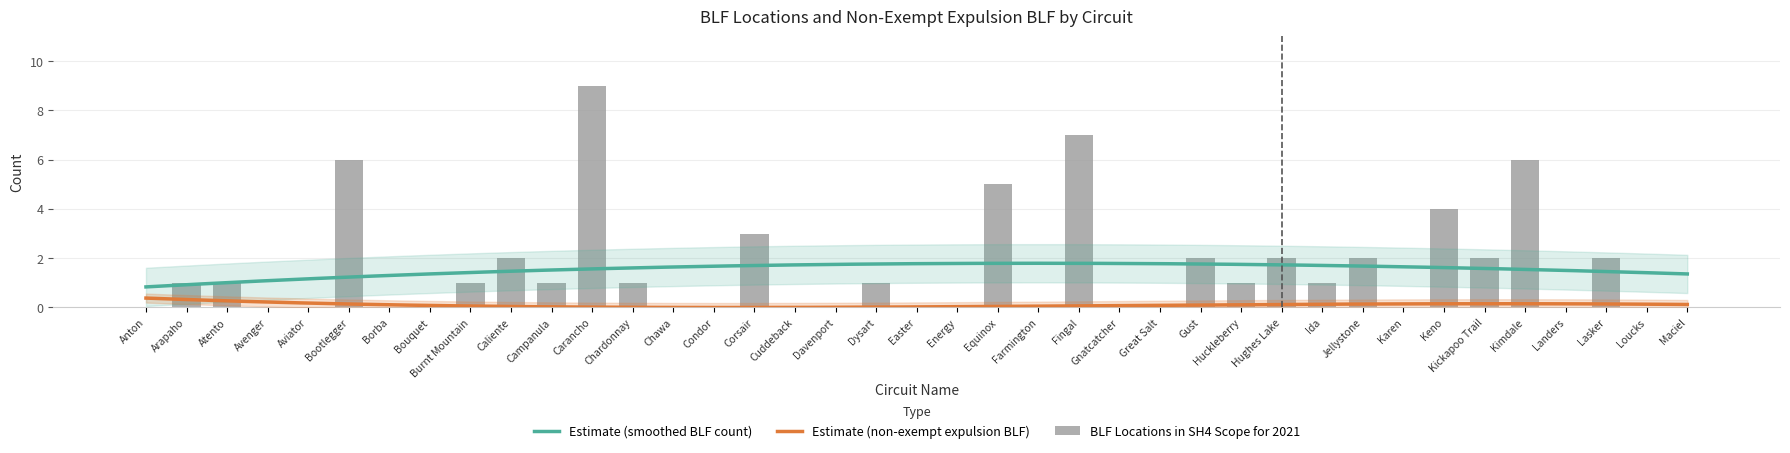

What is the sum of all values?

60